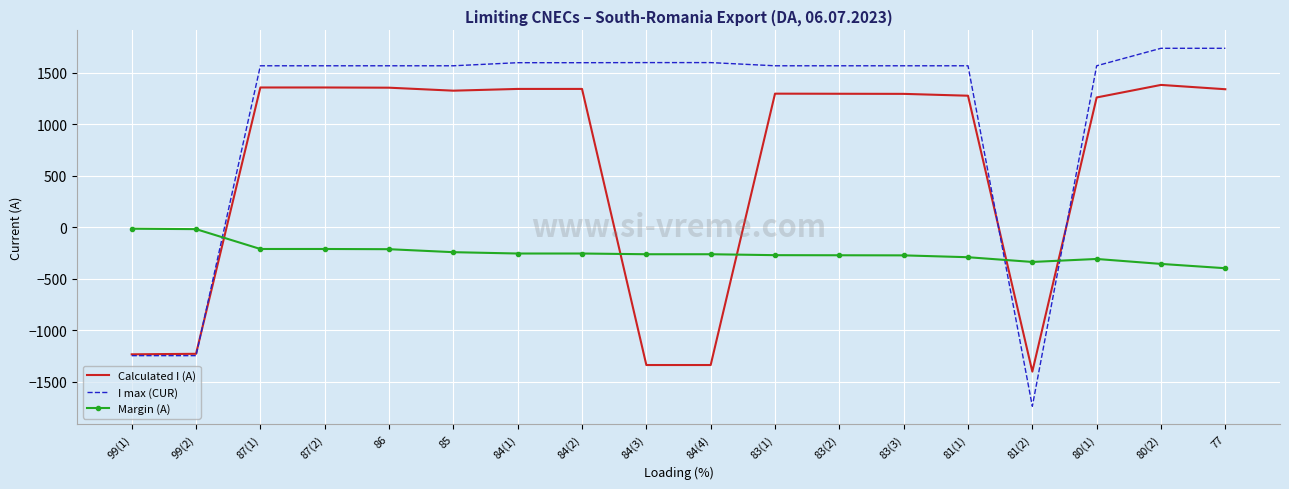

Is the value of I max (CUR) at 99(1) greater than the value of Calculated I (A) at 83(1)?

No